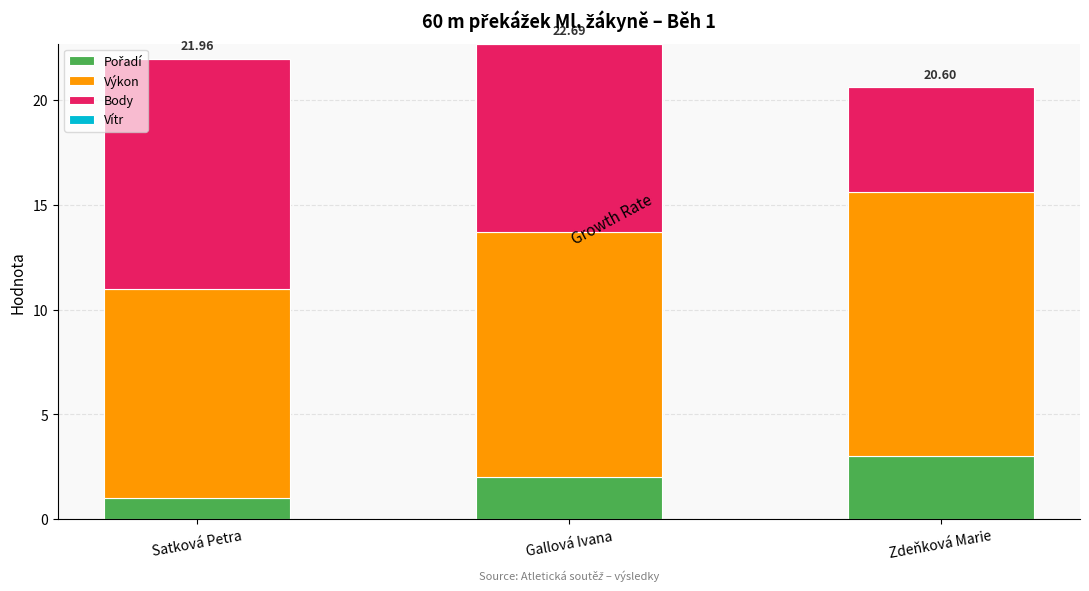

What is the total value across all series at Satková Petra?

22.0